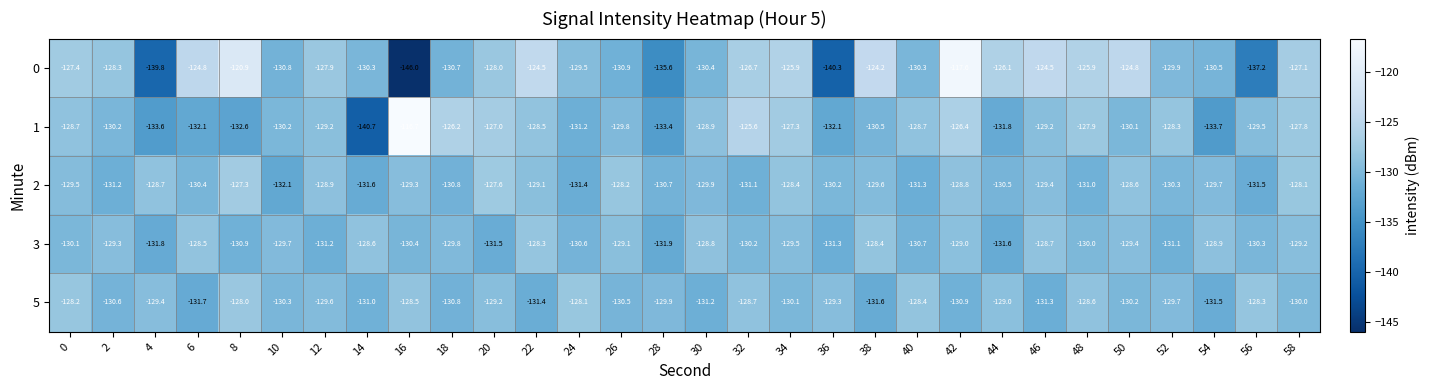

Is it true that 1 equals -50.3 at 42?

False